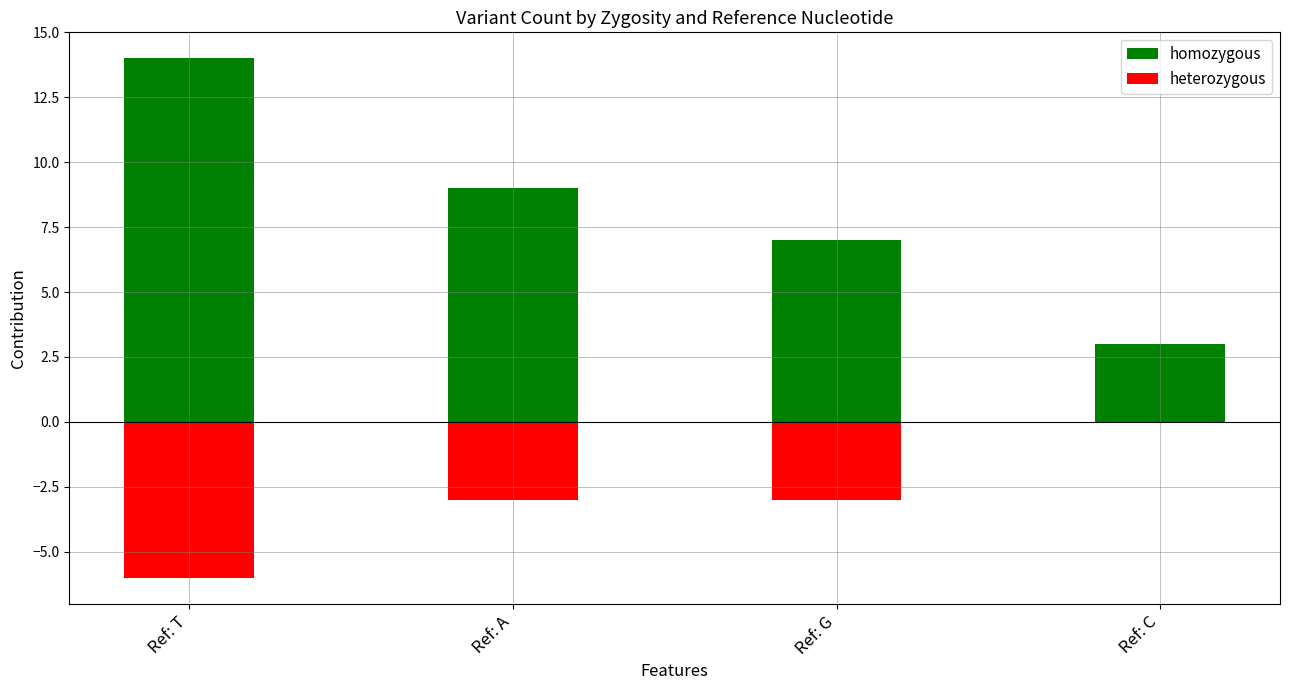

At which category is the sum across all series the highest?

Ref: T